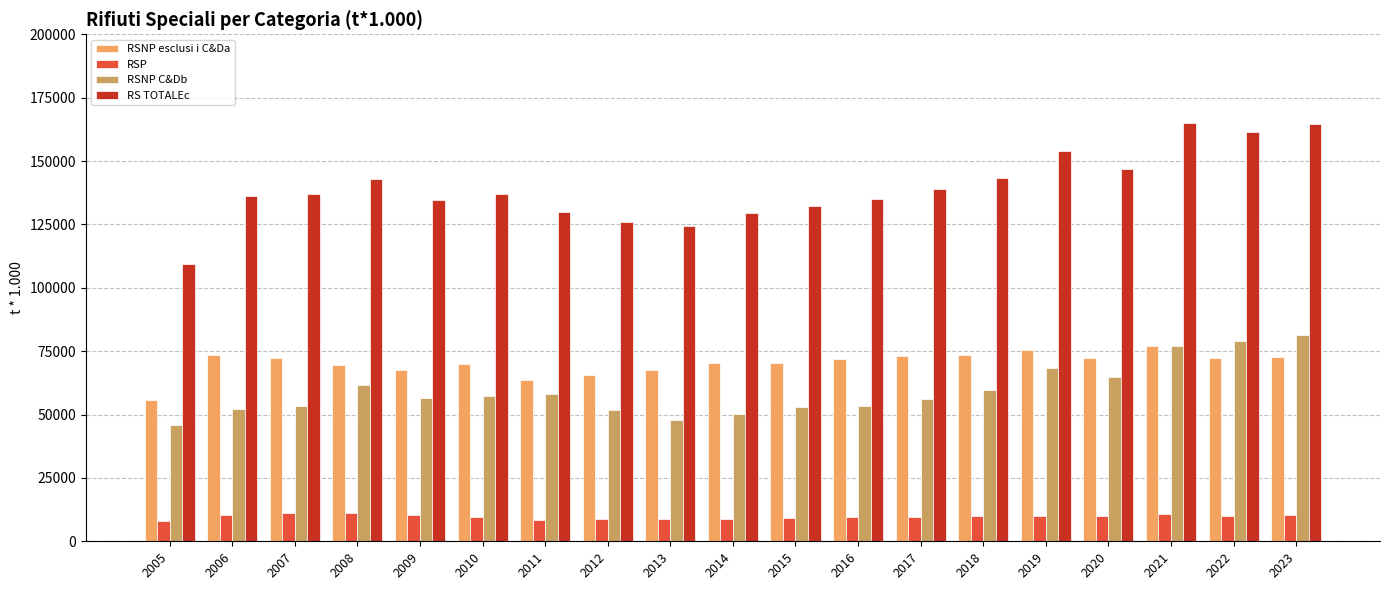

Rank the series by their maximum value, from lowest to highest.

RSP, RSNP esclusi i C&Da, RSNP C&Db, RS TOTALEc